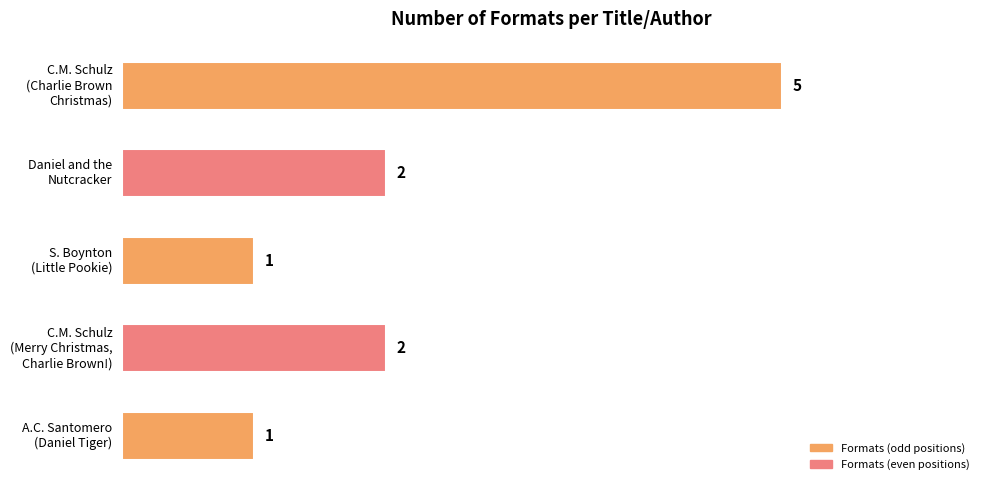

Count the values in the range 1 to 2.

4